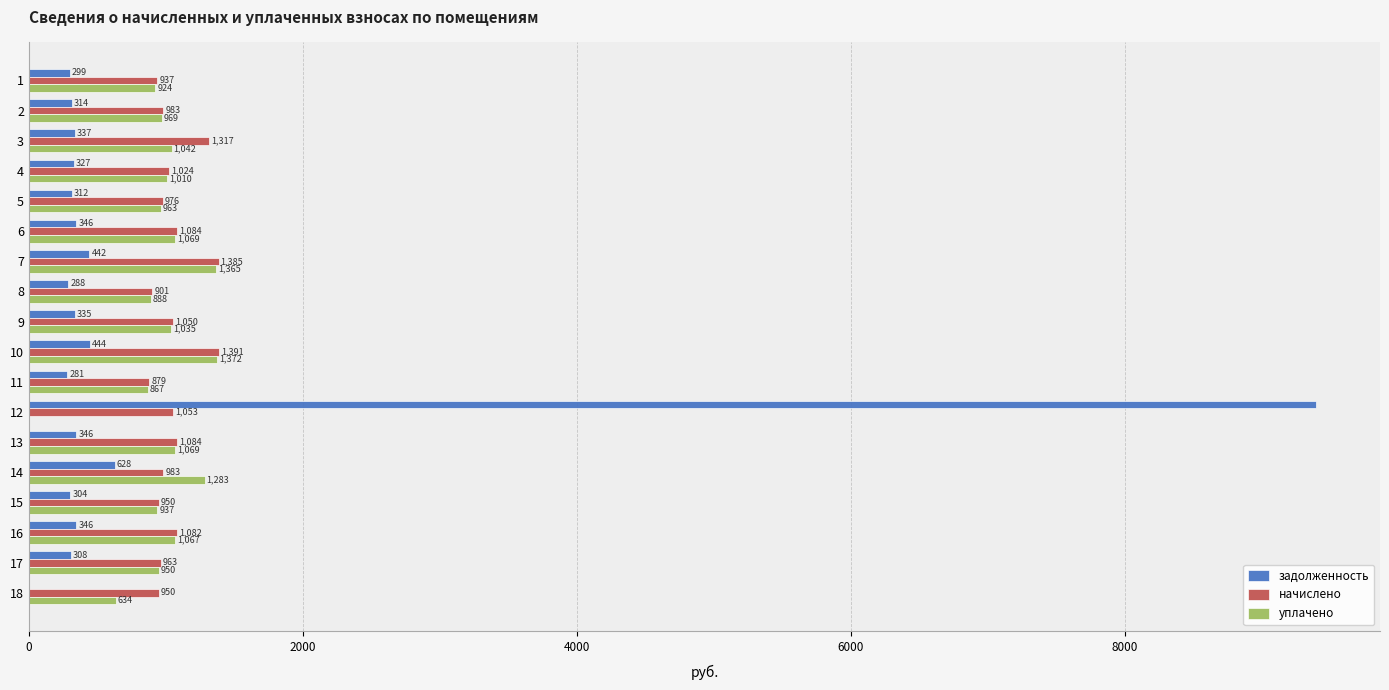

What are all the series names shown in the legend?

задолженность, начислено, уплачено